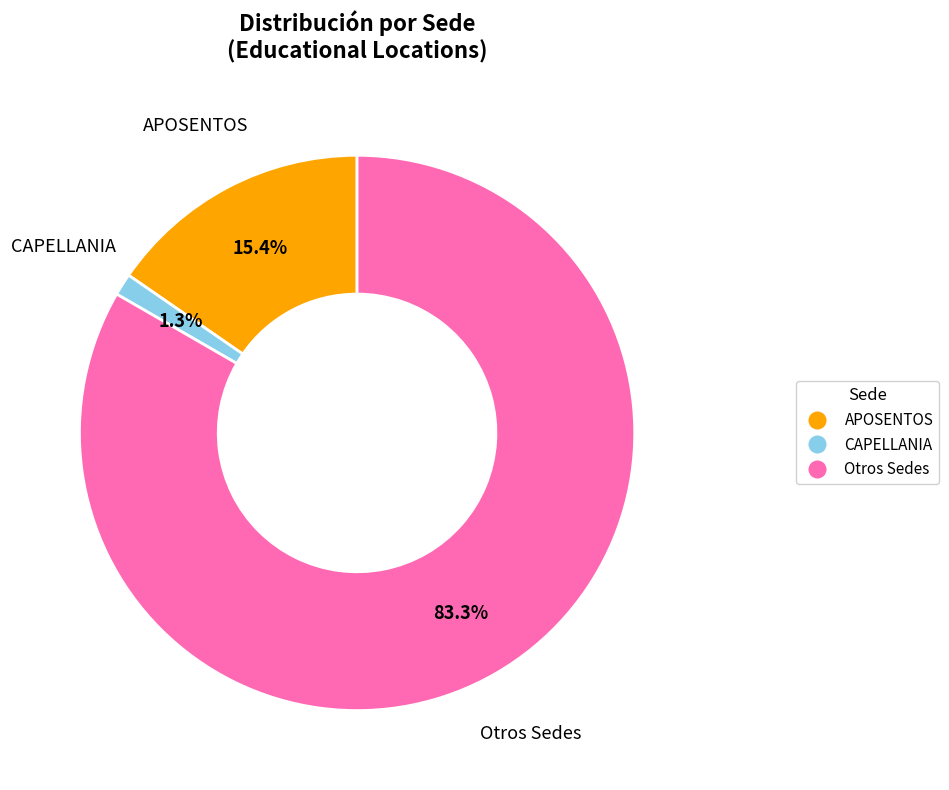

Does any single category account for the majority?

Yes